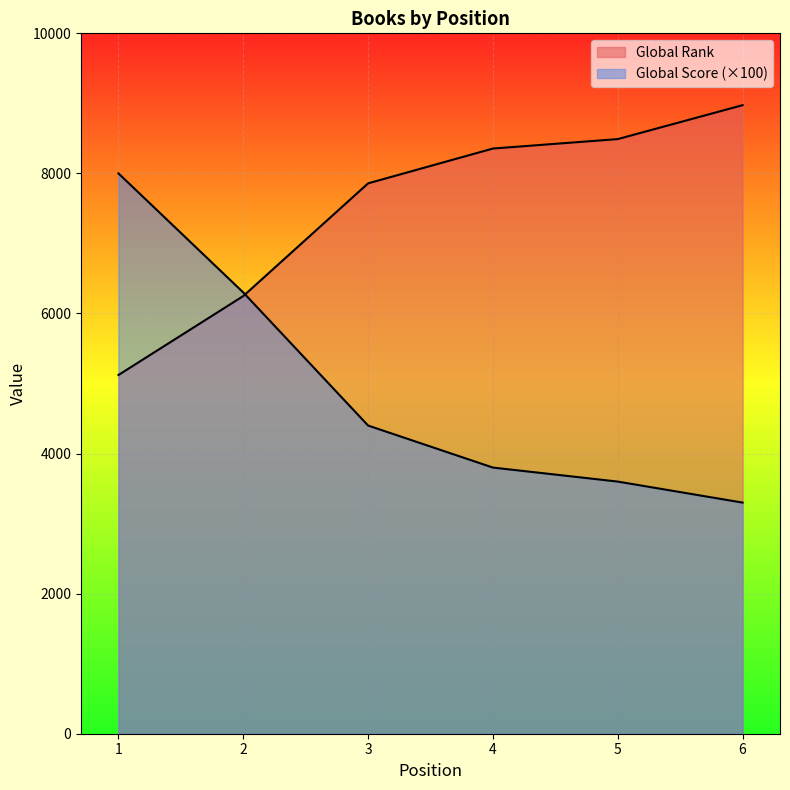

What is the sum of all Global Rank values?

45048